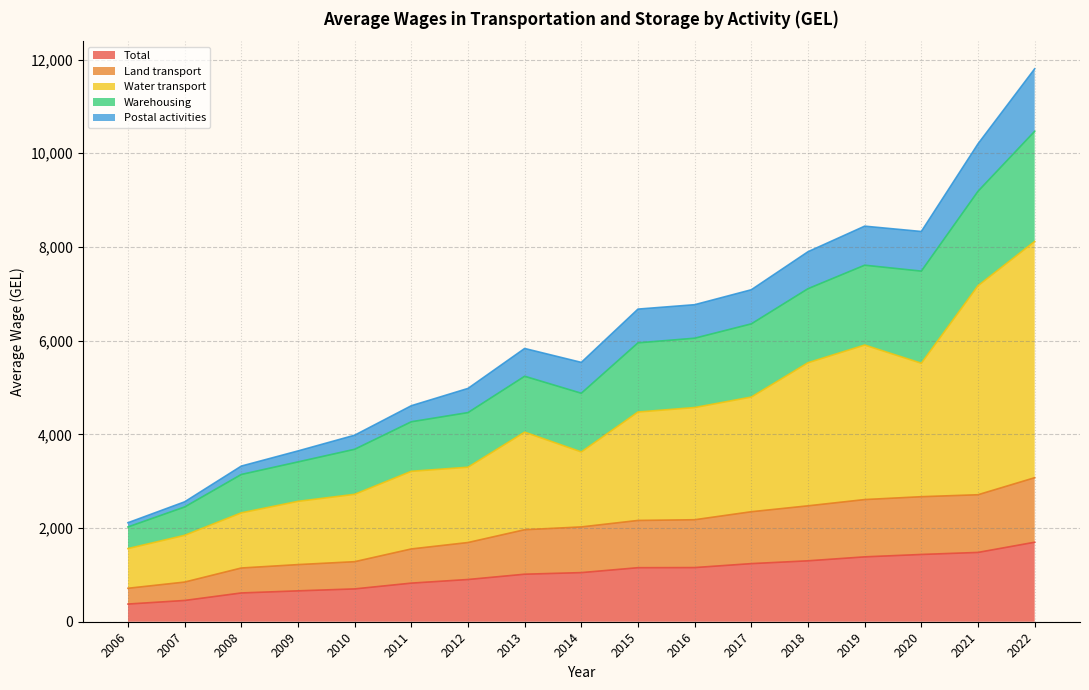

Is the value of Warehousing at 2016 greater than the value of Water transport at 2010?

Yes